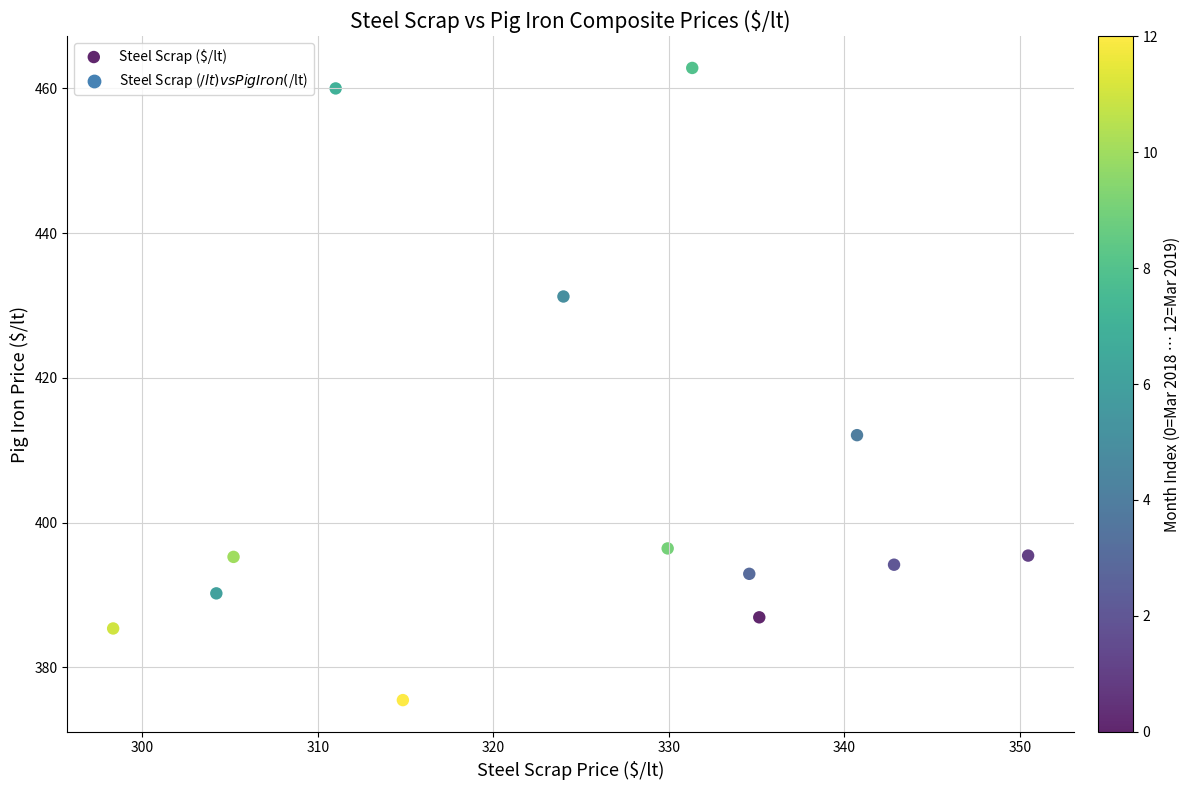

What Y value in the scatter plot is closest to 419?

412.1